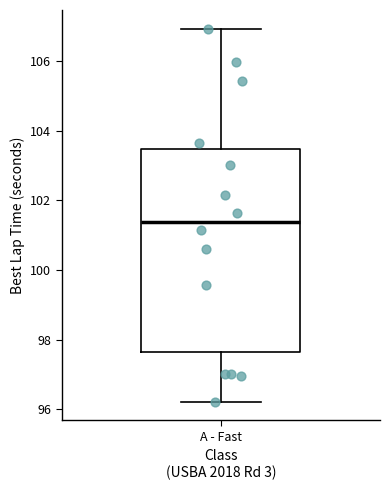

Transcribe this box plot: give where the median line is, the range the box spans, and where the two whiskers end, as read against the y-axis. The values are not printed on the chart, so give them approximately, as read against the axis.

median 101.4, box 97.6 to 103.4, whiskers 96.2 to 107.0